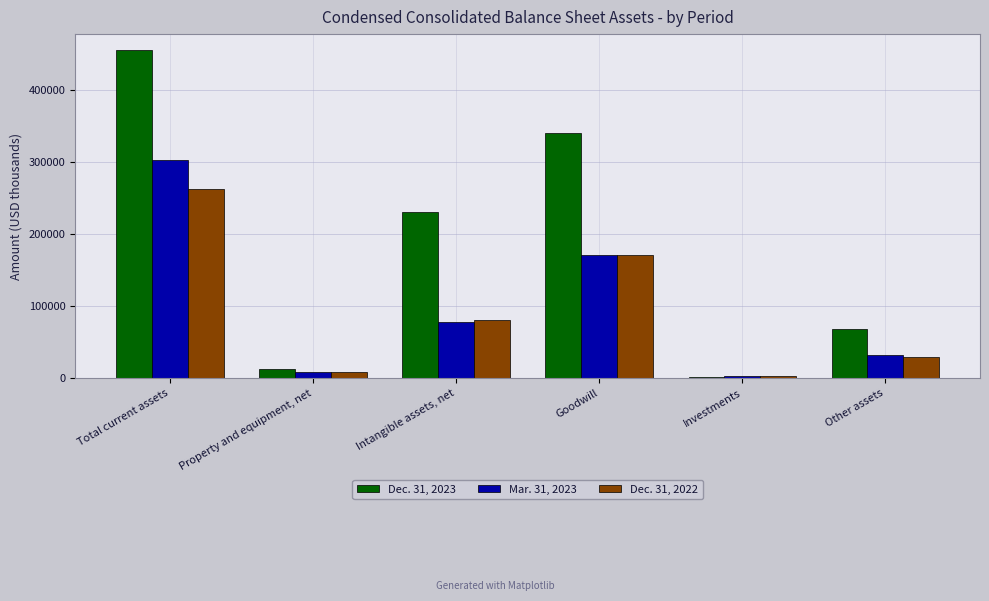

Between Intangible assets, net and Goodwill, which series saw the biggest shift?

Dec. 31, 2023